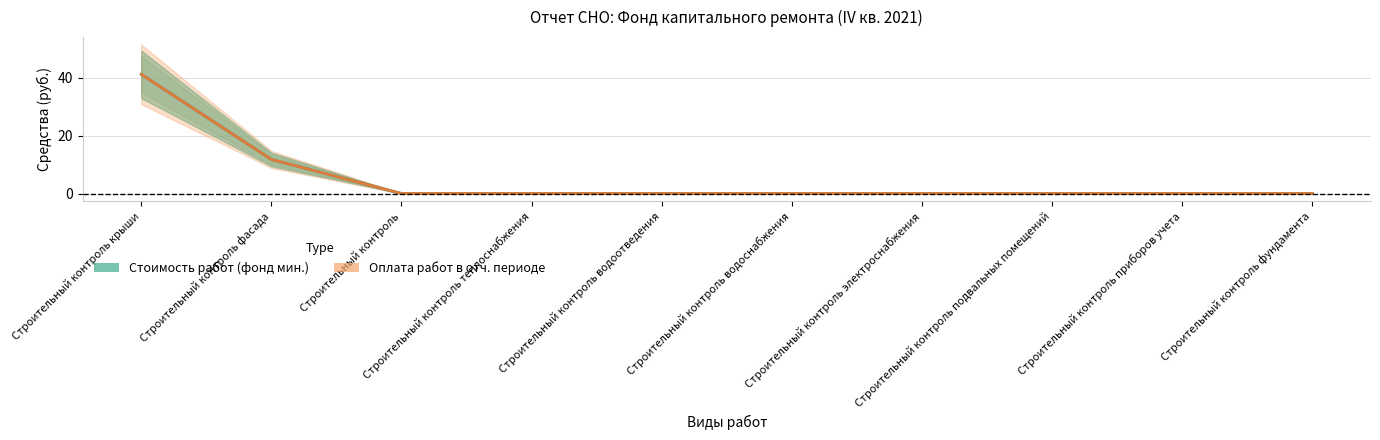

Does the chart display data point markers on the line(s)?

No